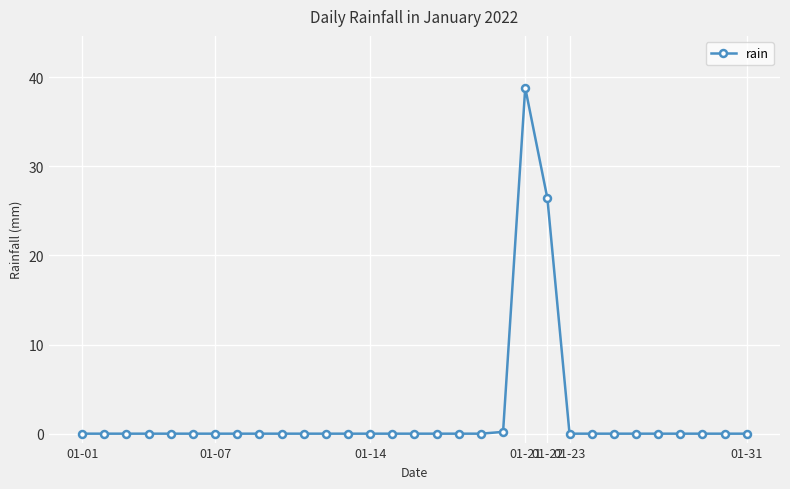

True or false: the data has more than 0 interior local peaks.

True